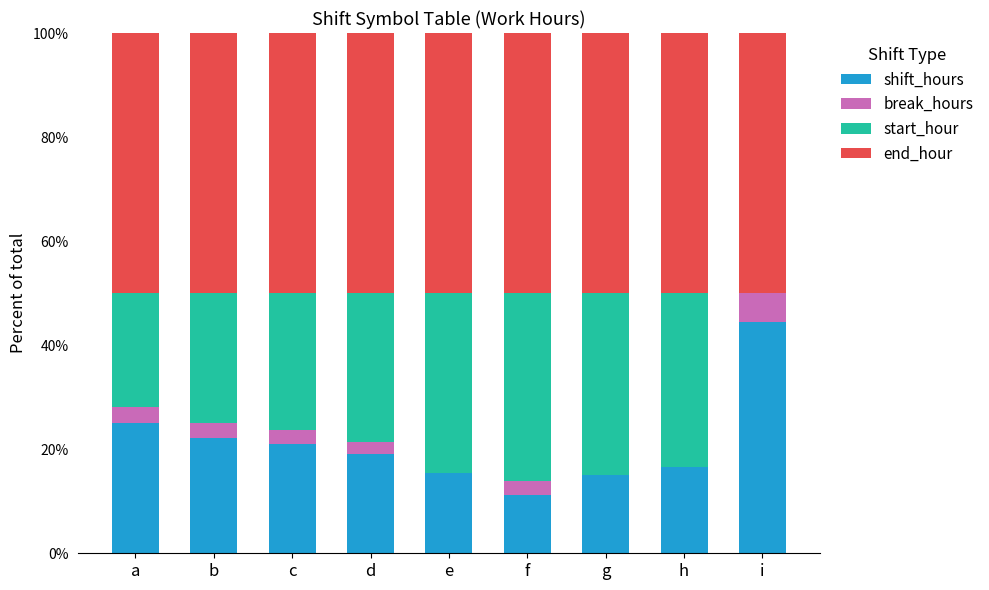

Which category has the highest value in the shift_hours series?

i